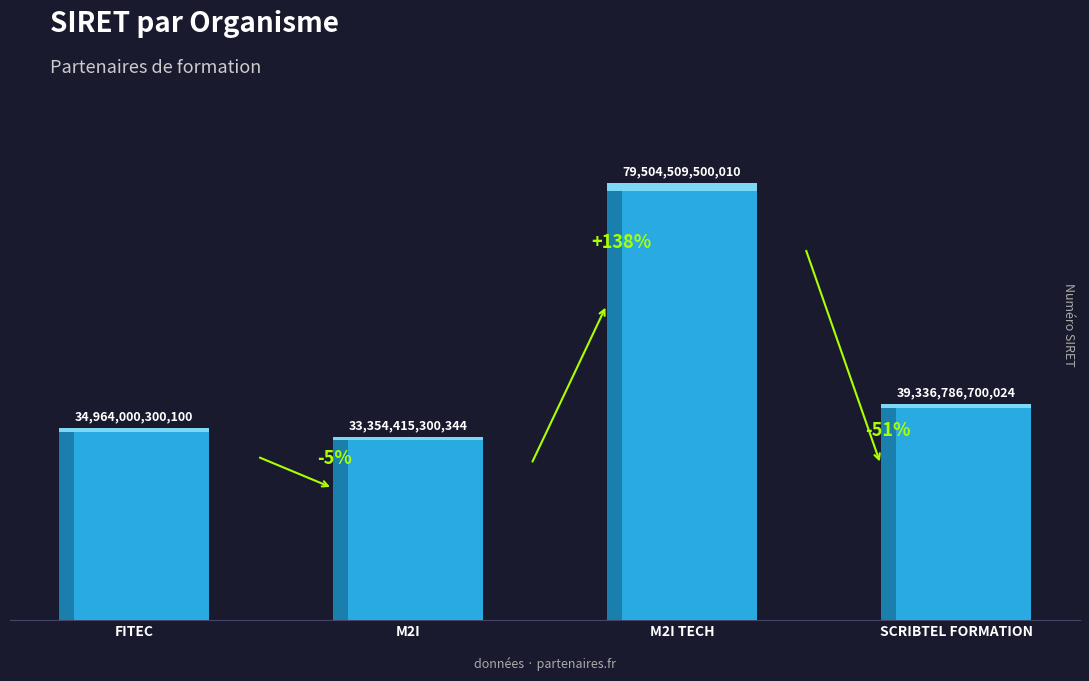

What is the label of the 3rd bar from the right?

M2I